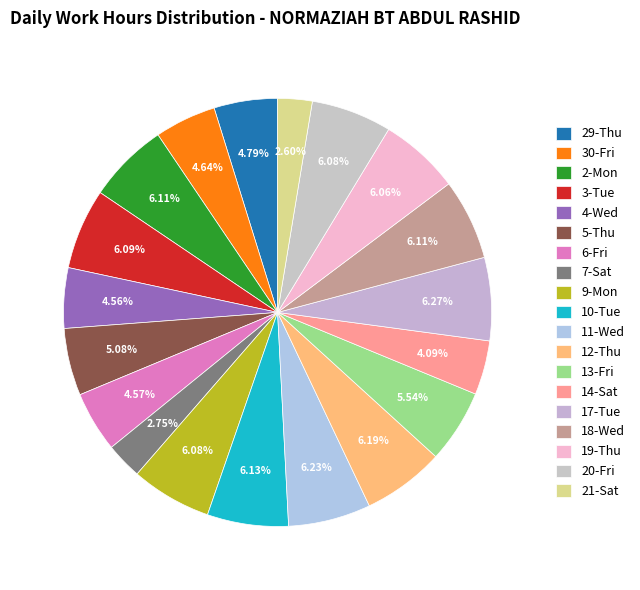

Is it true that 7-Sat is 1% of the pie?

False